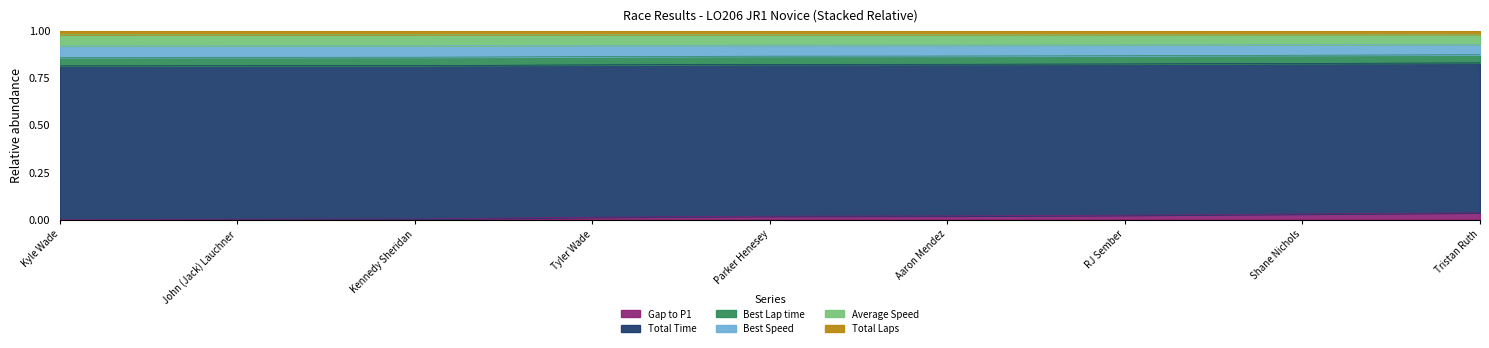

Between Kennedy Sheridan and Parker Henesey, which series saw the biggest shift?

Total Time